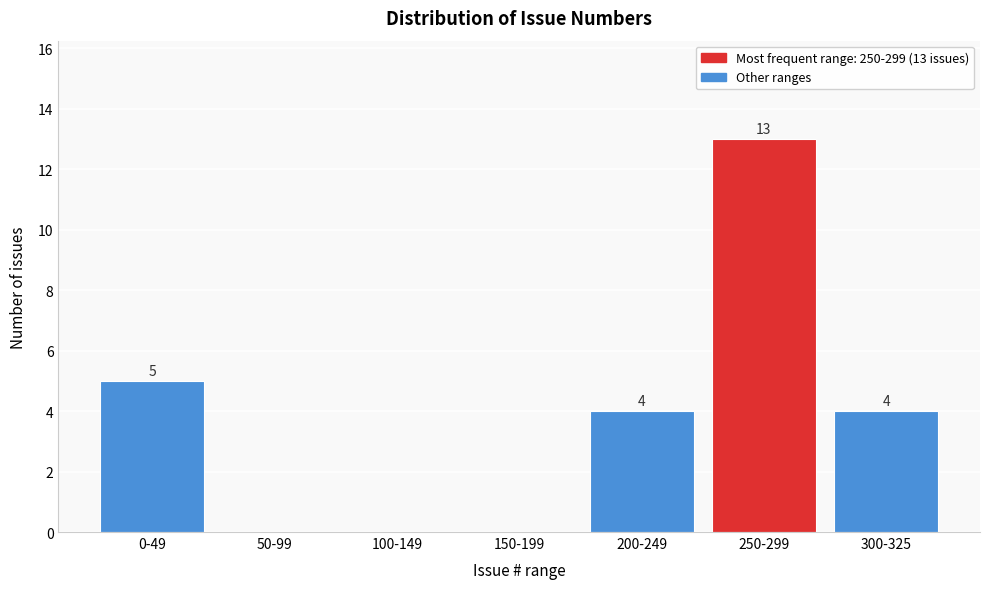

Reading right to left, what are all the values shown in this chart?

300-325=4	250-299=13	200-249=4	150-199=0	100-149=0	50-99=0	0-49=5